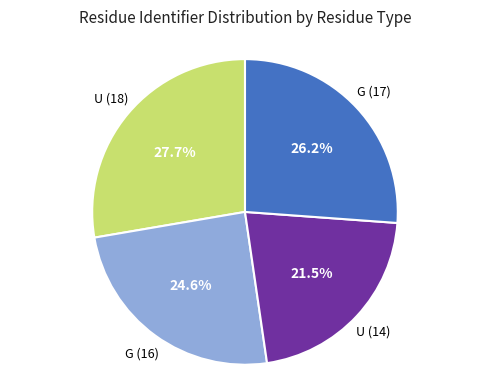

Does any single category account for the majority?

No